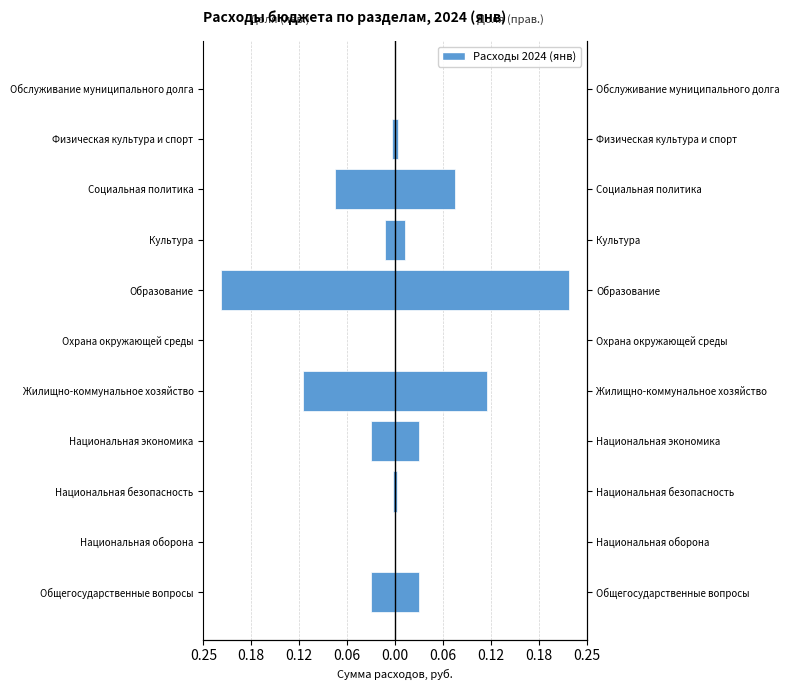

How many bars are there in total?

22